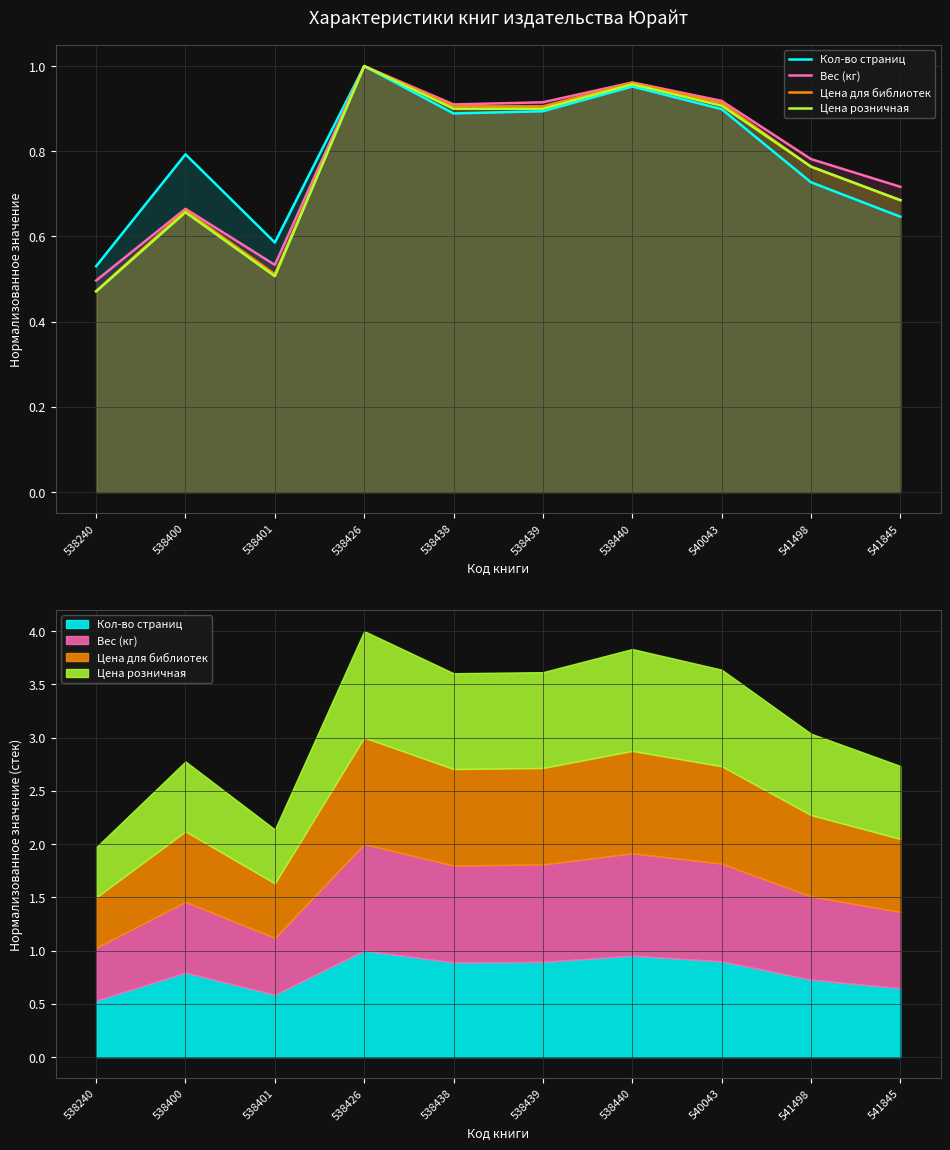

What is the sum of all Кол-во страниц values?

7.9